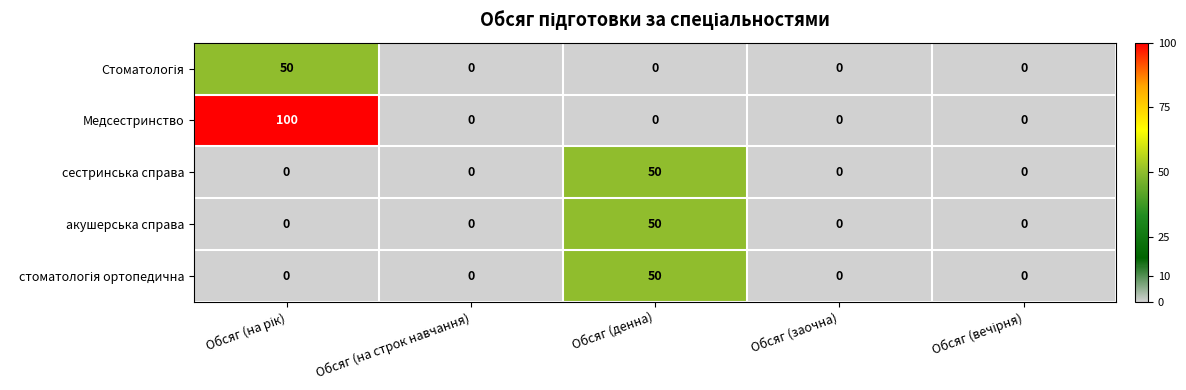

What is the difference between the maximum and minimum values in the сестринська справа series?

50